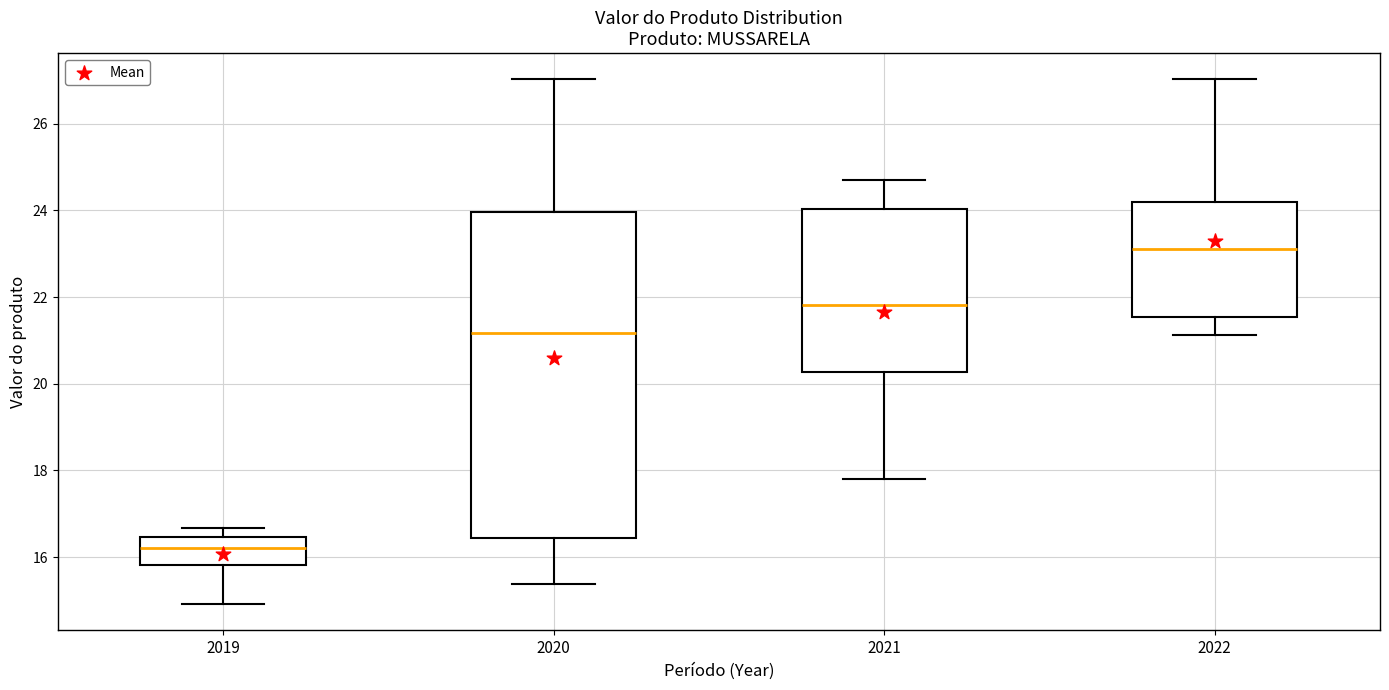

Where is the lower edge of the box at x = 2019 on the y-axis? The values are not printed on the chart, so give them approximately, as read against the axis.

15.8